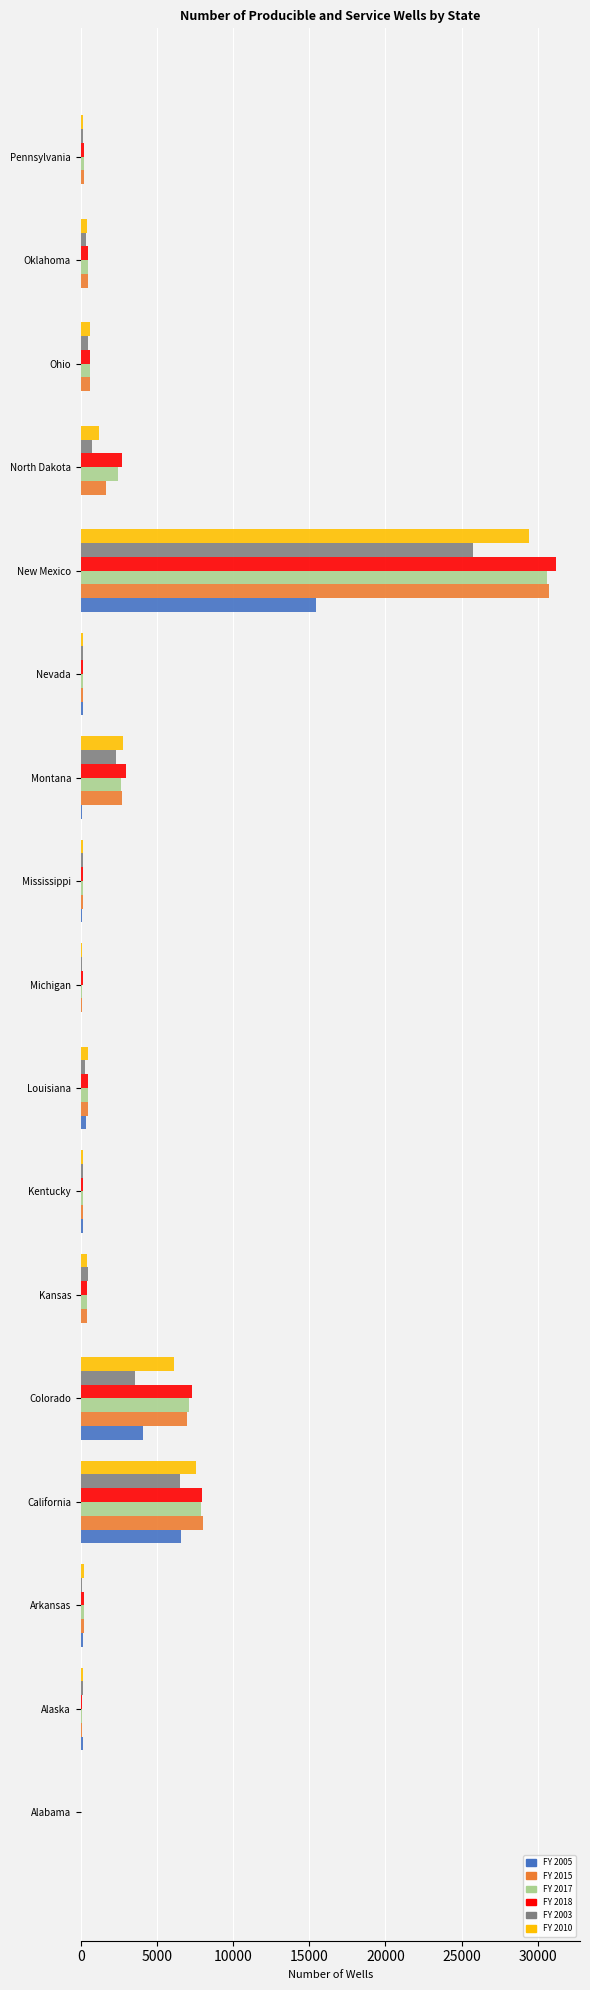

At which category is the sum across all series the highest?

New Mexico